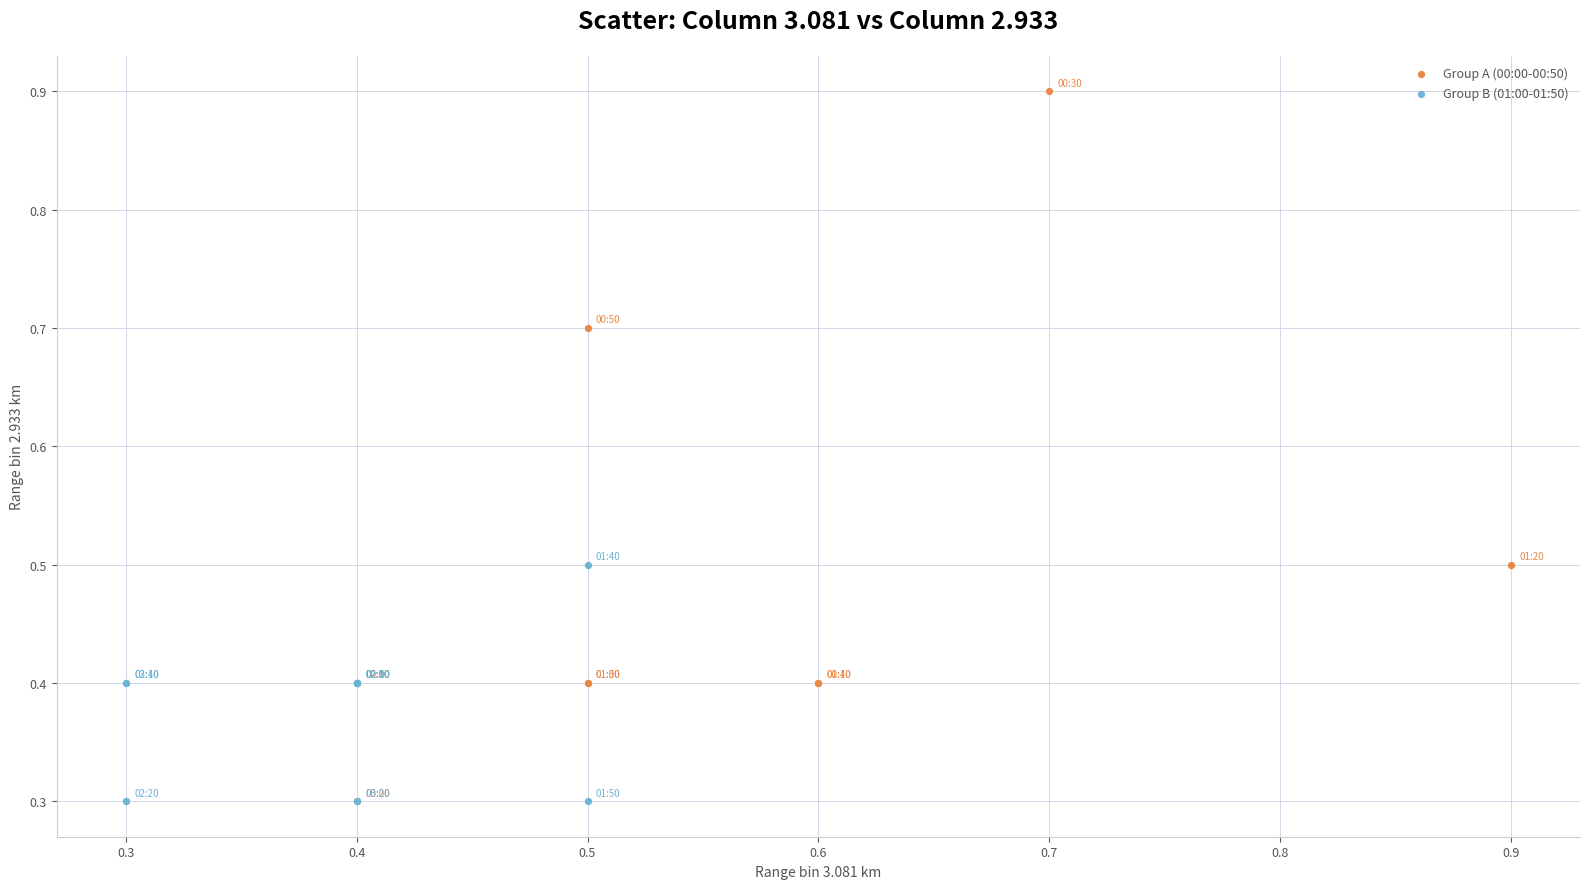

Which series reaches the maximum Y coordinate?

Group A (00:00-00:50)